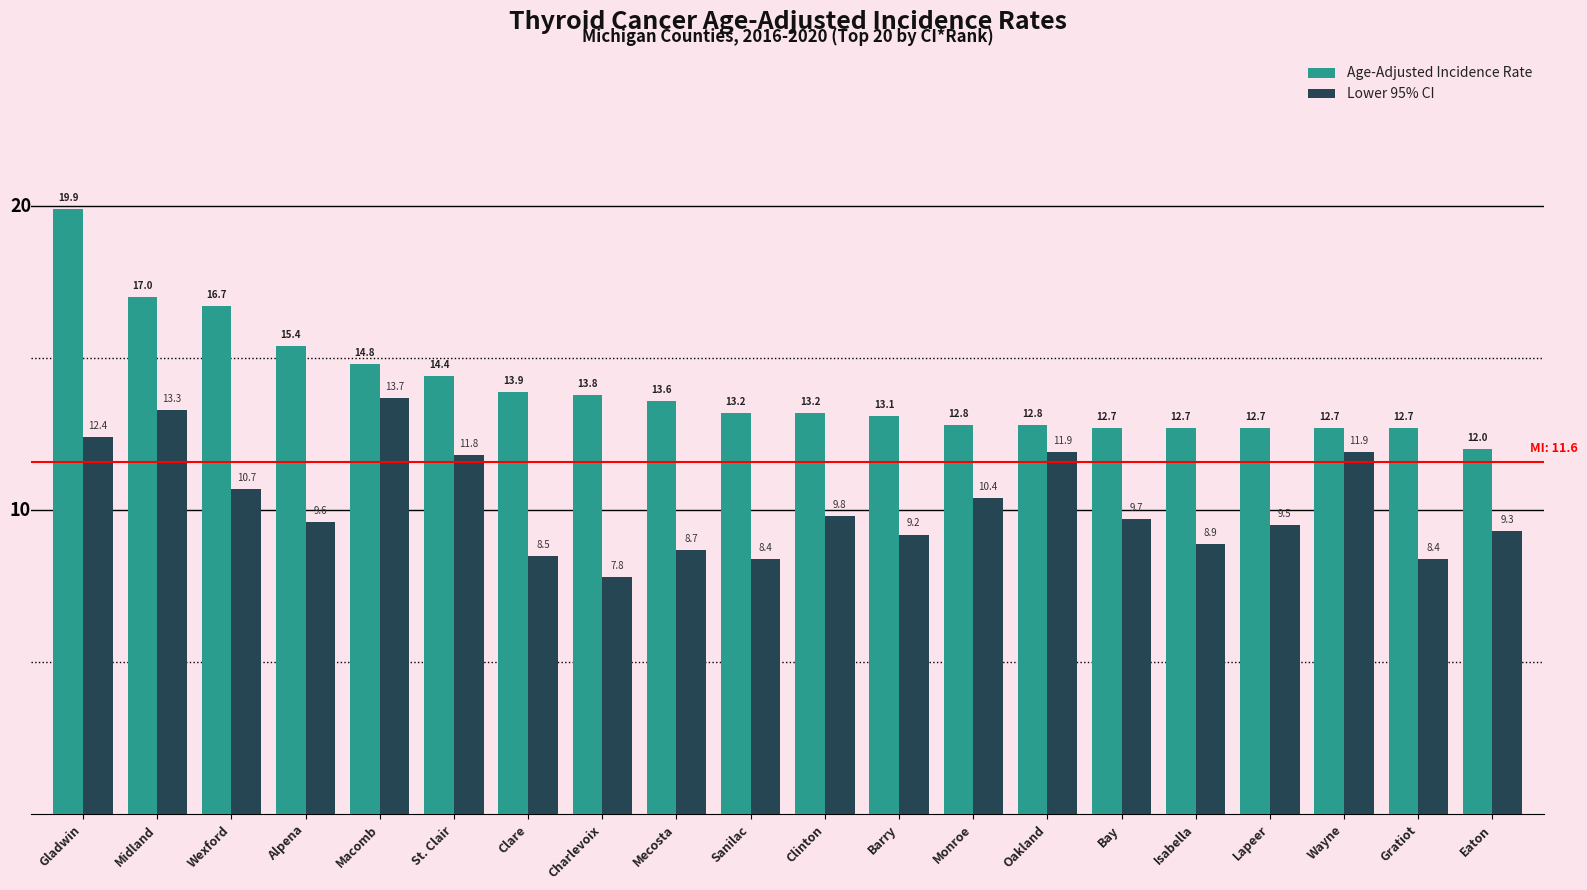

Reading left to right, transcribe all the data shown in this chart.

Age-Adjusted Incidence Rate: Gladwin=19.9	Midland=17.0	Wexford=16.7	Alpena=15.4	Macomb=14.8	St. Clair=14.4	Clare=13.9	Charlevoix=13.8	Mecosta=13.6	Sanilac=13.2	Clinton=13.2	Barry=13.1	Monroe=12.8	Oakland=12.8	Bay=12.7	Isabella=12.7	Lapeer=12.7	Wayne=12.7	Gratiot=12.7	Eaton=12.0
Lower 95% CI: Gladwin=12.4	Midland=13.3	Wexford=10.7	Alpena=9.6	Macomb=13.7	St. Clair=11.8	Clare=8.5	Charlevoix=7.8	Mecosta=8.7	Sanilac=8.4	Clinton=9.8	Barry=9.2	Monroe=10.4	Oakland=11.9	Bay=9.7	Isabella=8.9	Lapeer=9.5	Wayne=11.9	Gratiot=8.4	Eaton=9.3